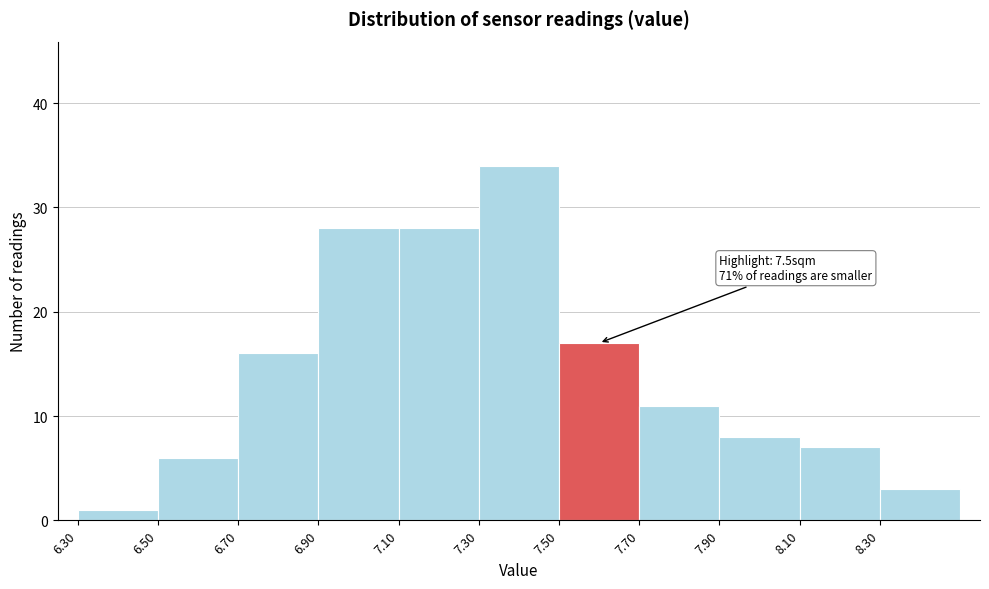

Which range on the x-axis has the tallest bar?

7.3 to 7.5